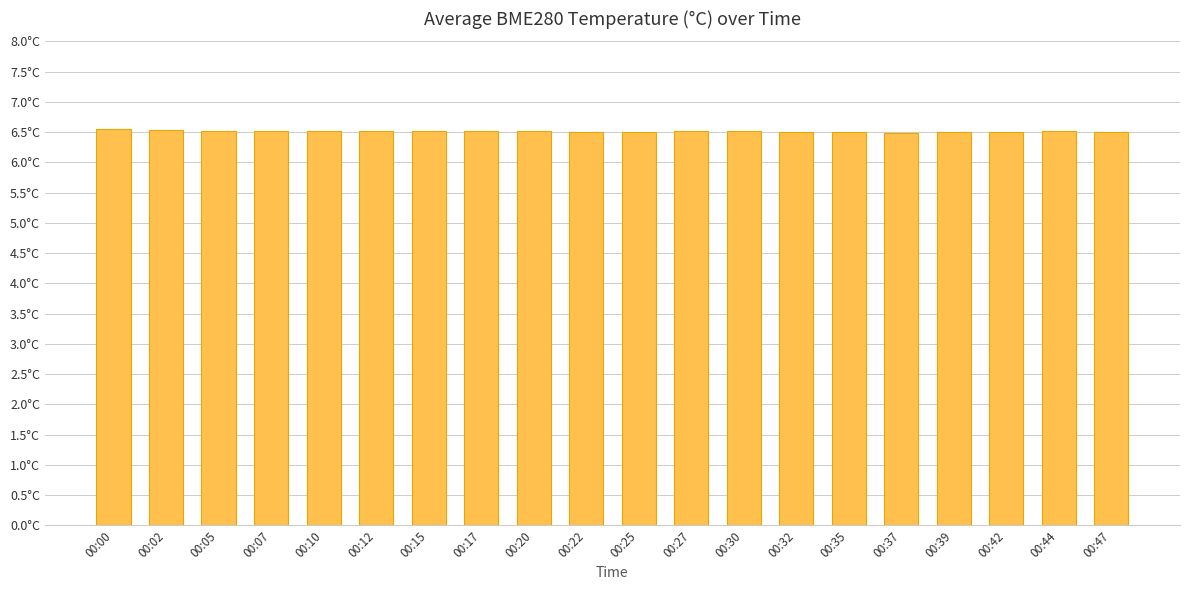

Does the chart contain any negative values?

No